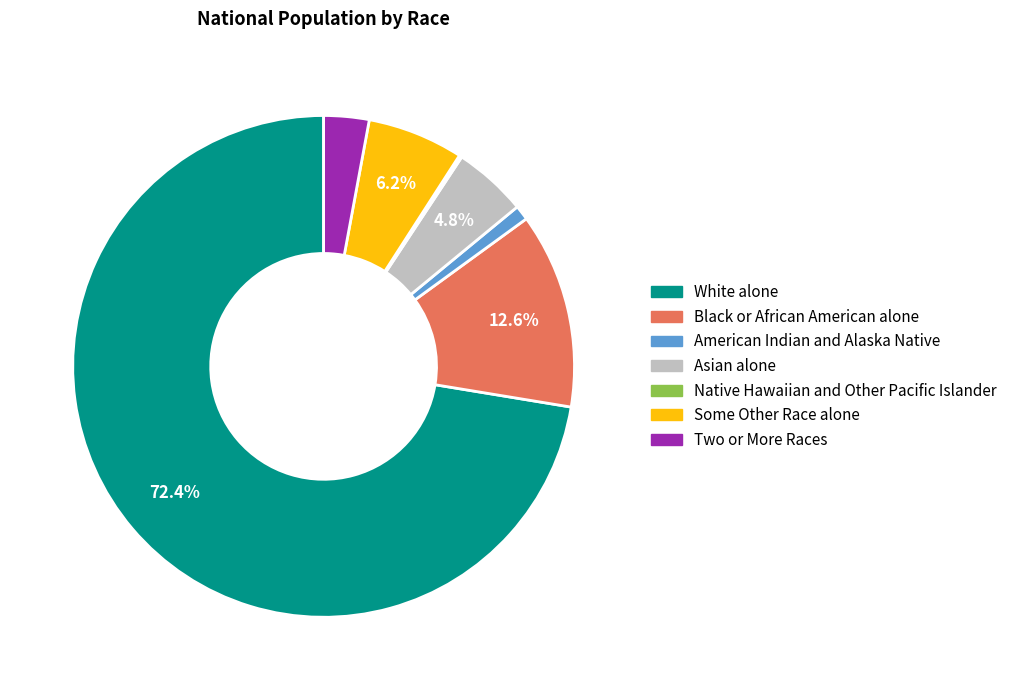

What percentage is the Black or African American alone slice, to the nearest percent?

13%